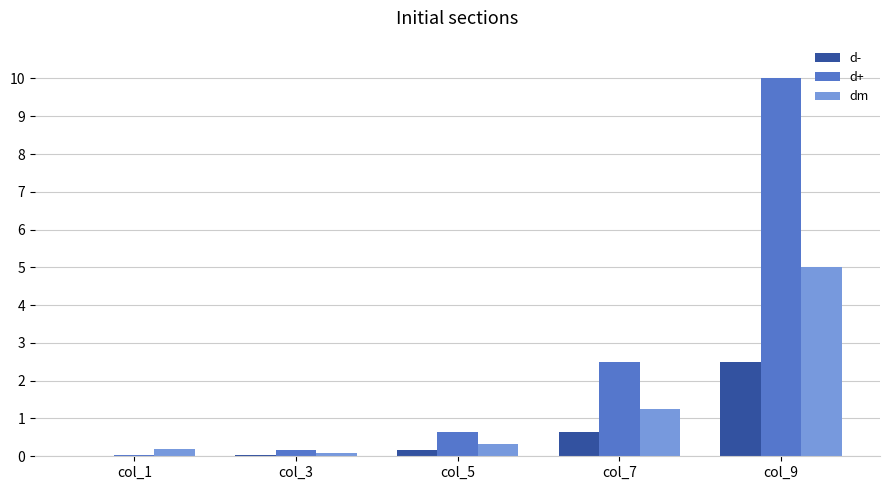

Is the value of d- at col_7 greater than the value of d+ at col_3?

Yes